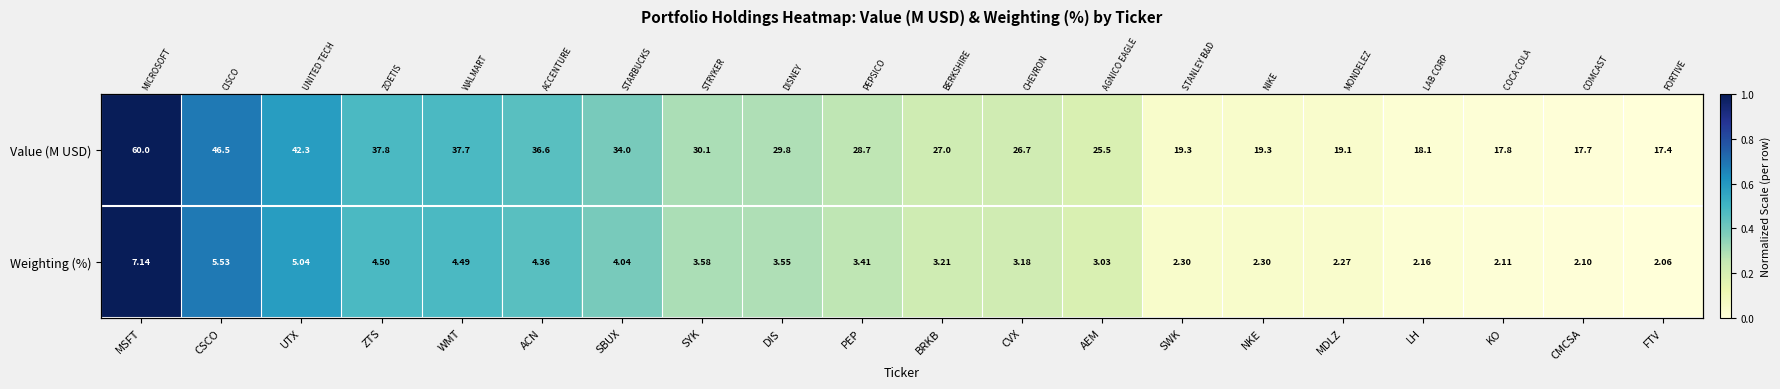

How many values in the Value (M USD) series exceed 0?

19